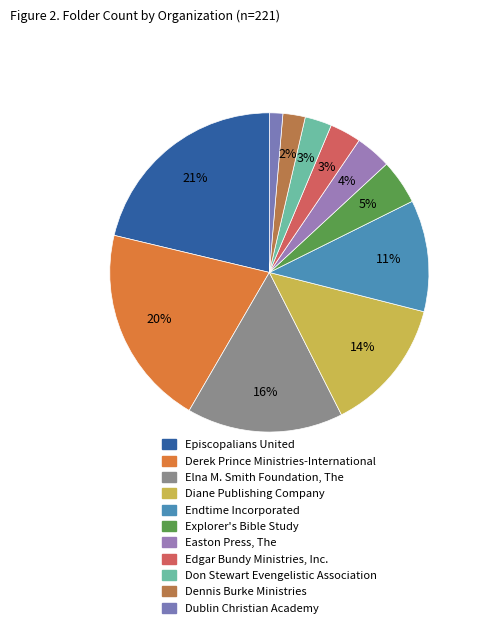

How many segments does this pie chart have?

11